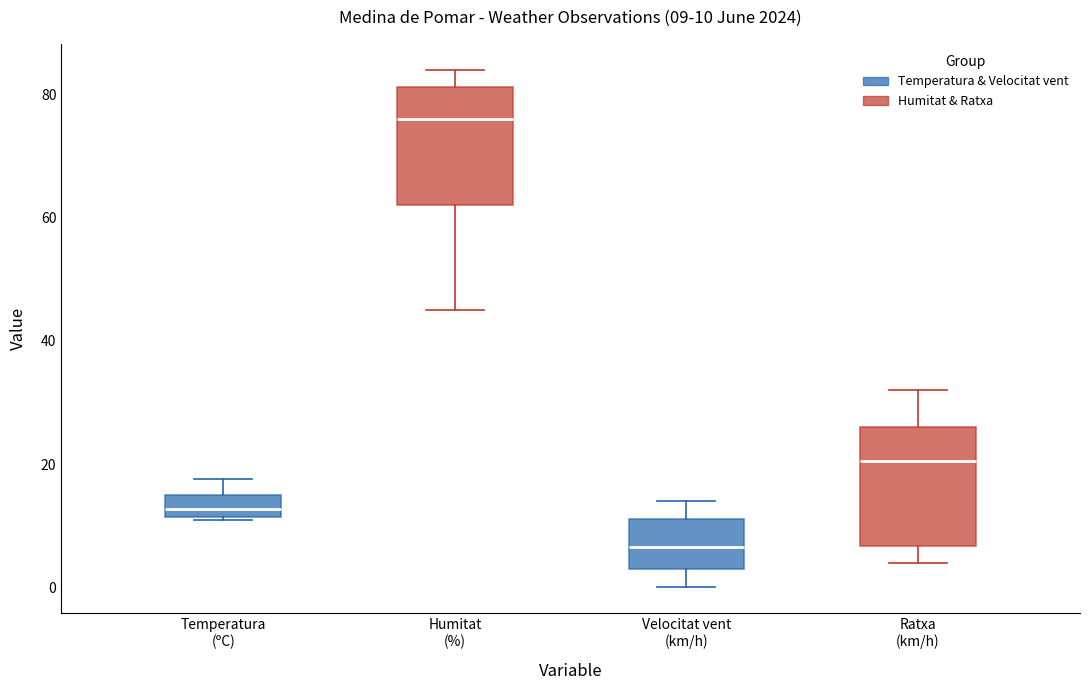

Which box's median line is the lowest?

Velocitat vent (km/h)